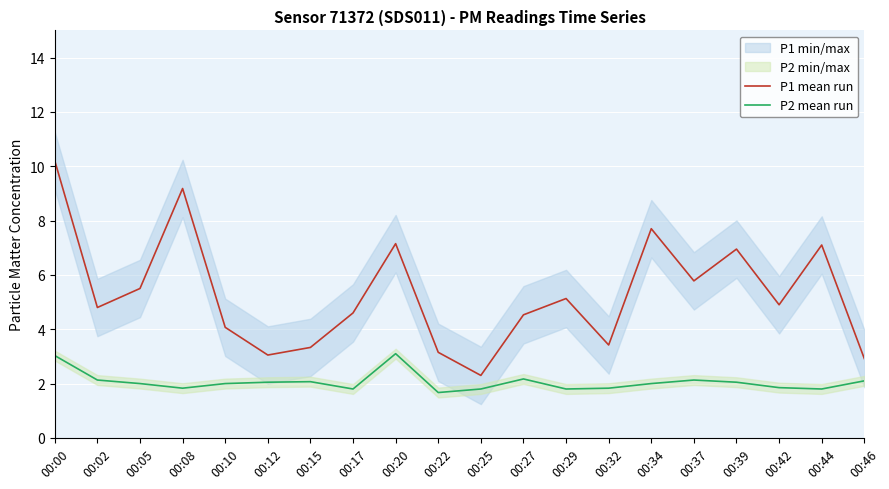

In P1 mean run, how many points are lower than both neighbors (excluding endpoints)?

6